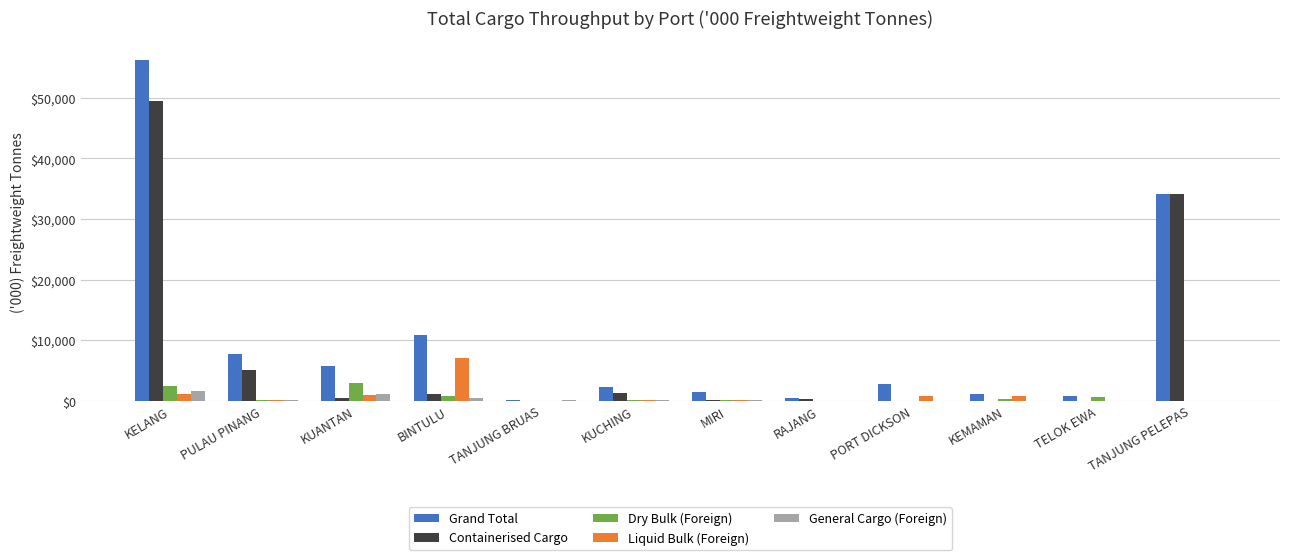

Read the Containerised Cargo value at TANJUNG PELEPAS.

34062.5